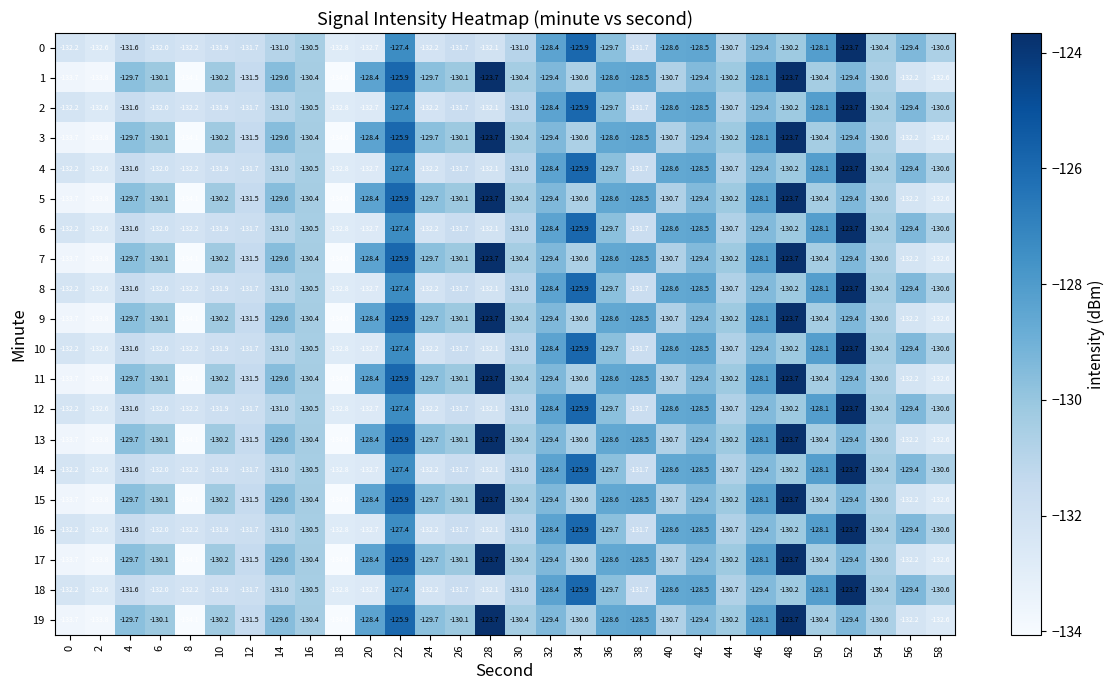

At how many categories does at least one series exceed -129?

13